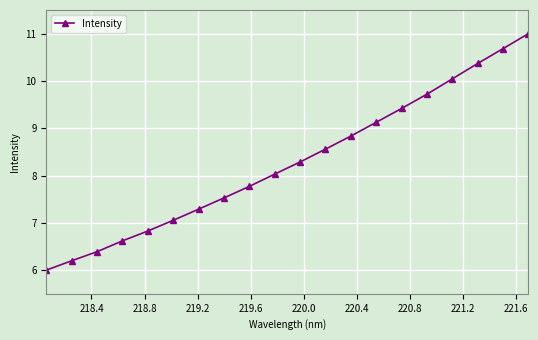

How many lines are shown in the chart?

1